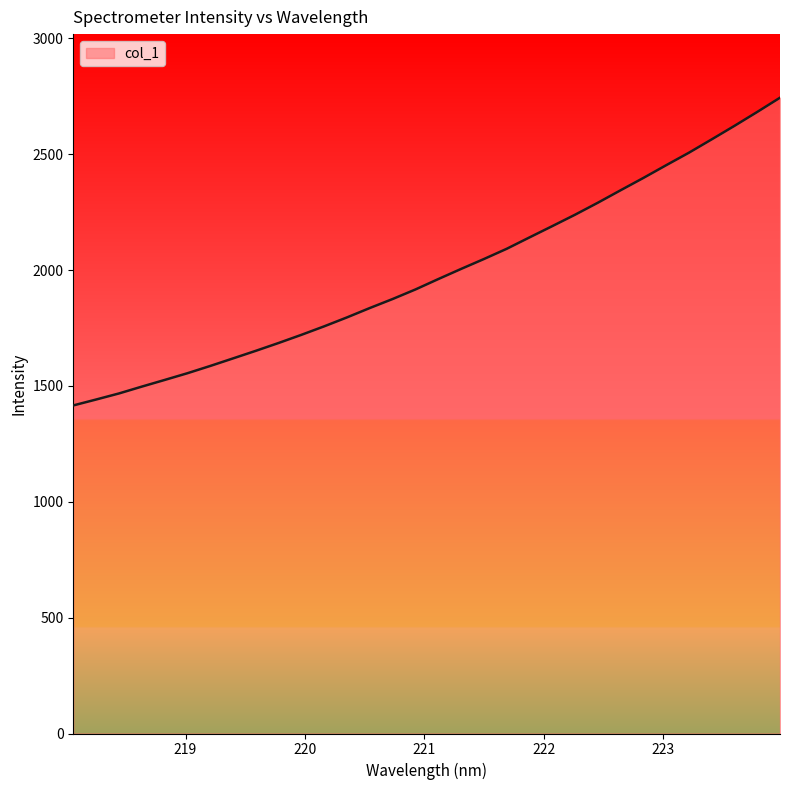

What is the average value?

1988.3